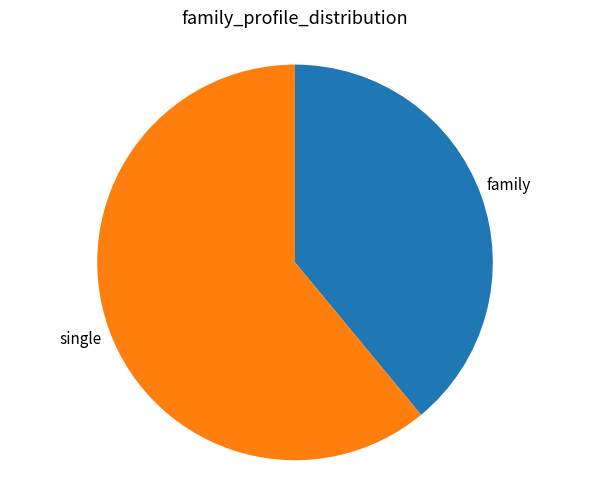

Count the number of slices in the pie.

2